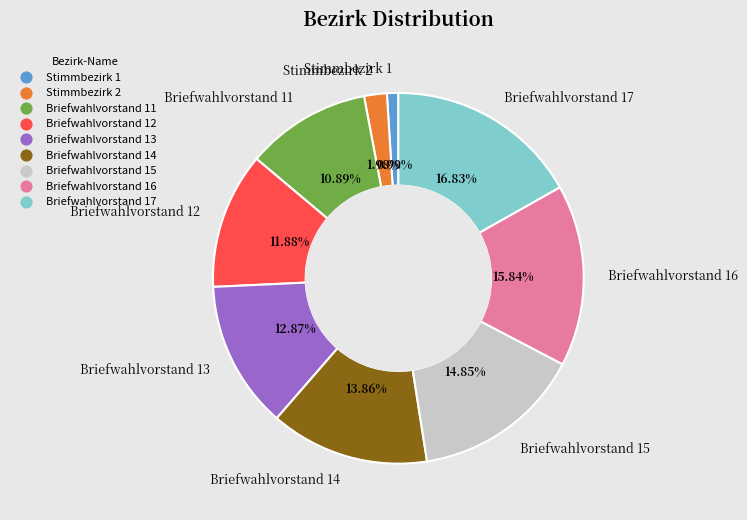

Is it true that Briefwahlvorstand 14 is 20% of the pie?

False